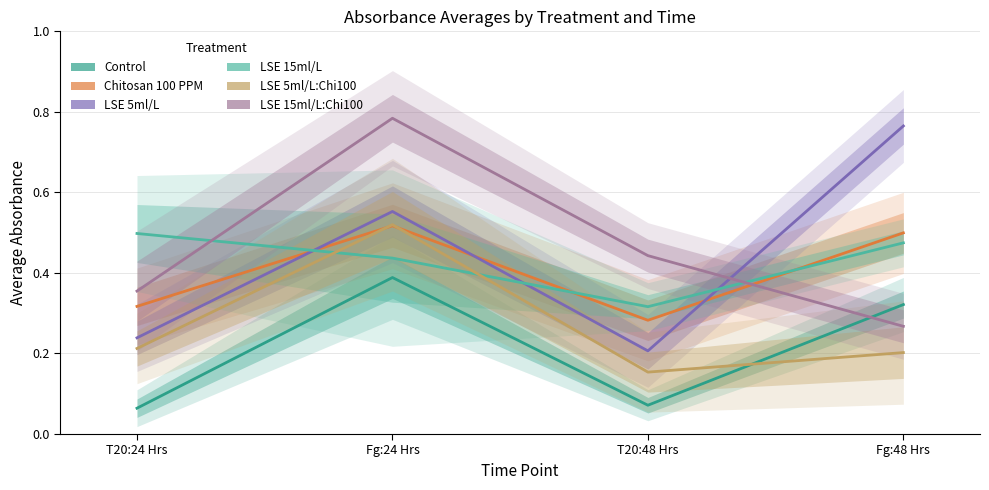

How many lines are shown in the chart?

6